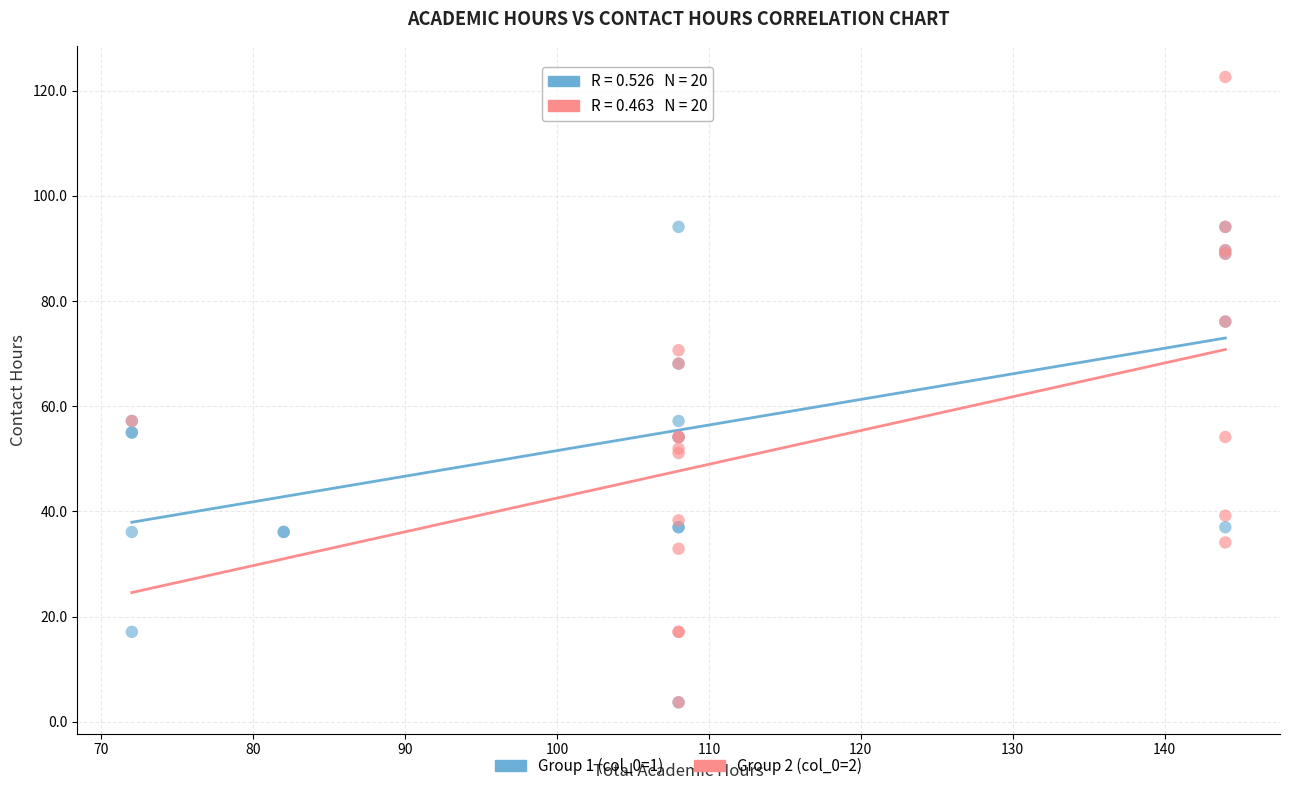

Which series contains the highest Y value?

Group 2 (col_0=2)